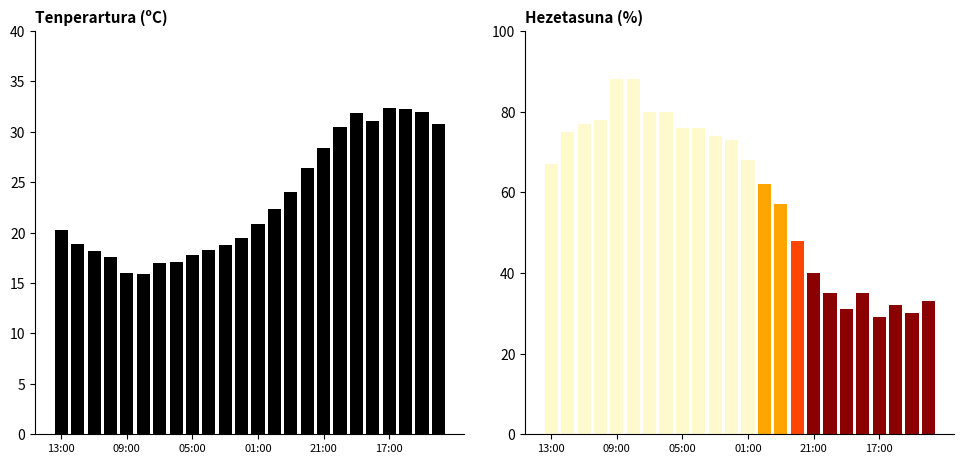

True or false: Hezetasuna (%) has a value of 68.0 at 01:00.

True